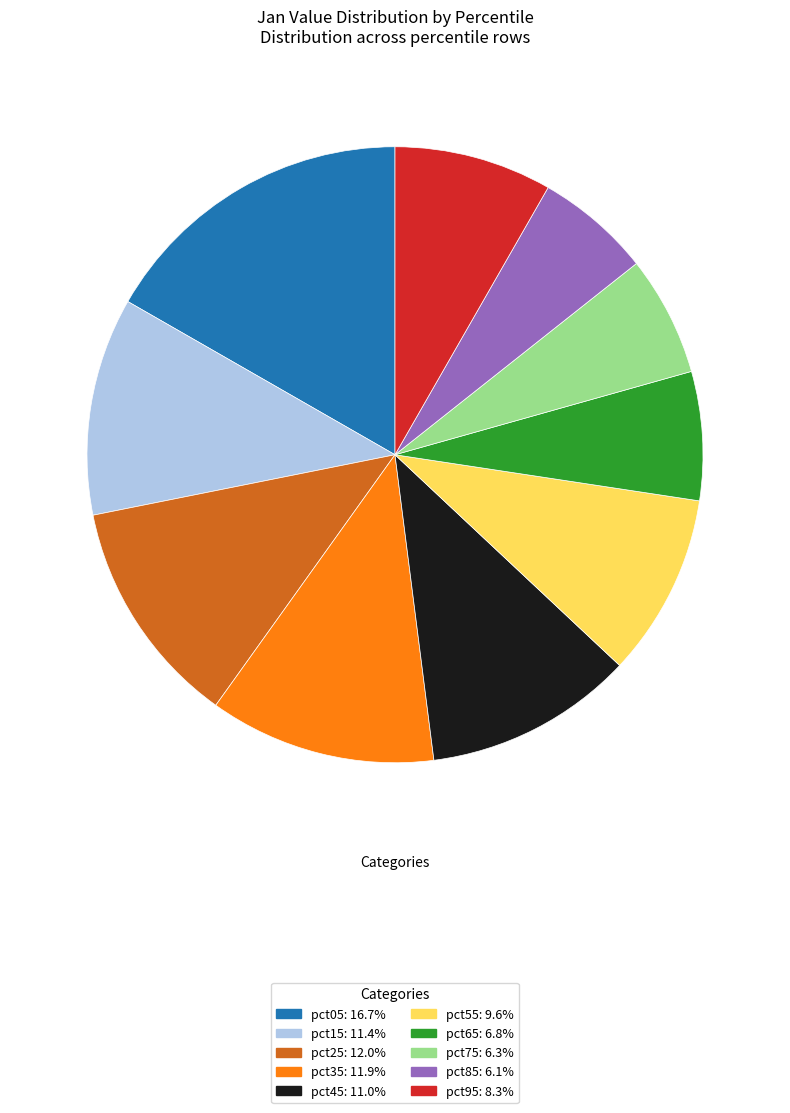

Is it true that pct85 is 6% of the pie?

True